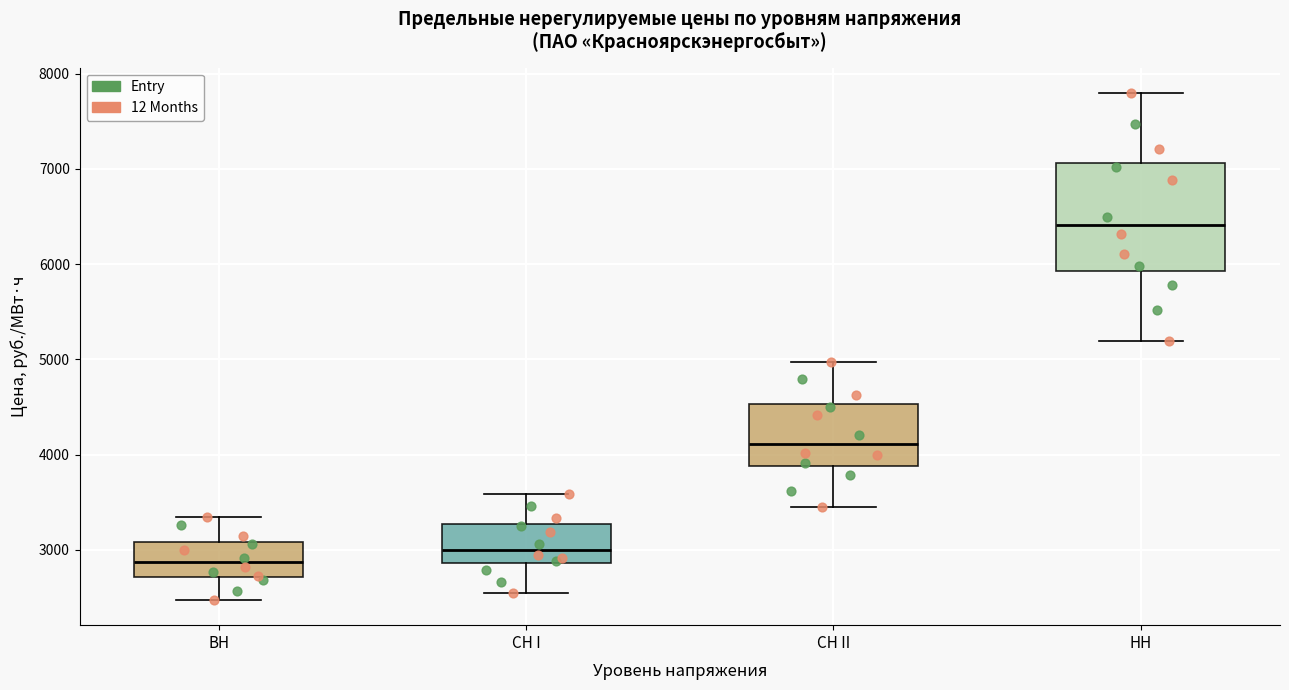

Reading left to right, read every box against the y-axis: the position of its median line, the range the box covers, and the ends of its whiskers. The values are not printed on the chart, so give them approximately, as read against the axis.

ВН: median 2900, box 2700 to 3100, whiskers 2500 to 3400
СН I: median 3000, box 2900 to 3300, whiskers 2500 to 3600
СН II: median 4100, box 3900 to 4500, whiskers 3500 to 5000
НН: median 6400, box 5900 to 7100, whiskers 5200 to 7800